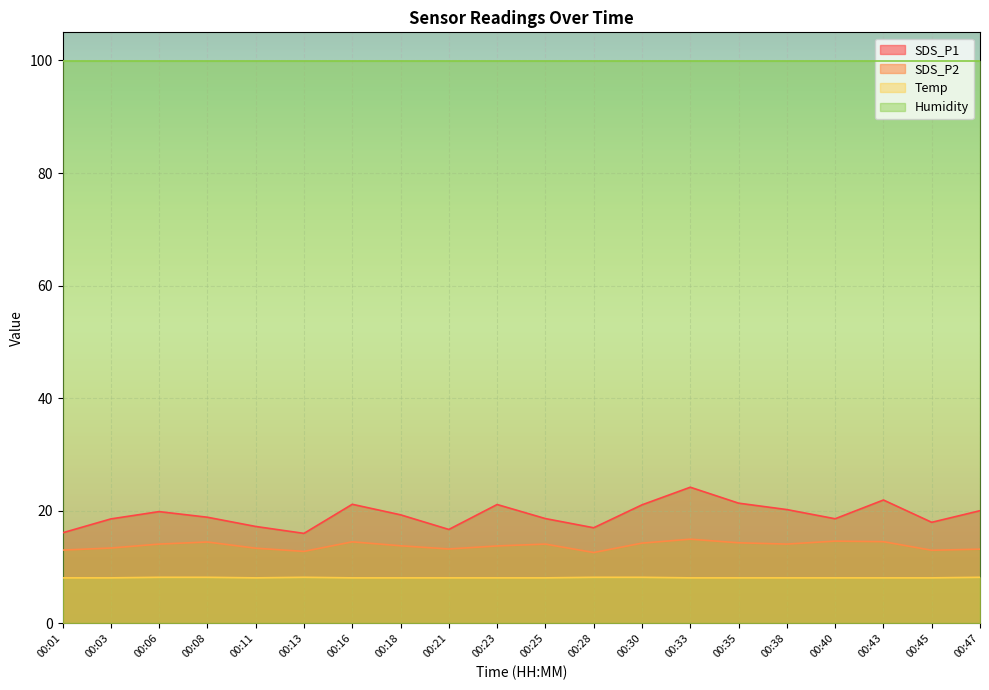

What is the value of the SDS_P2 point at the 13th from the left?

14.3